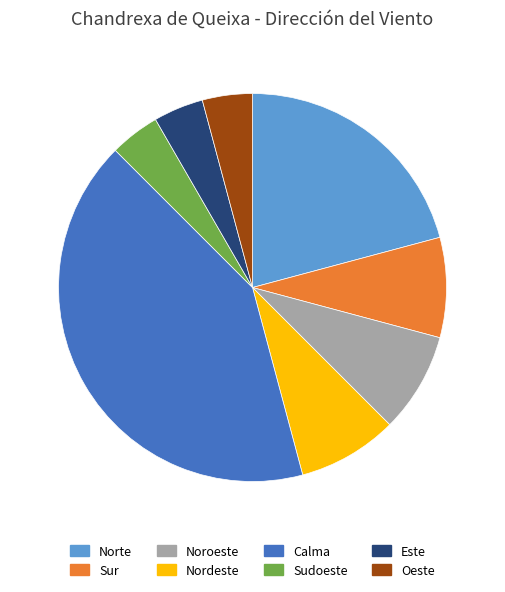

What is the largest slice in the pie chart?

Calma